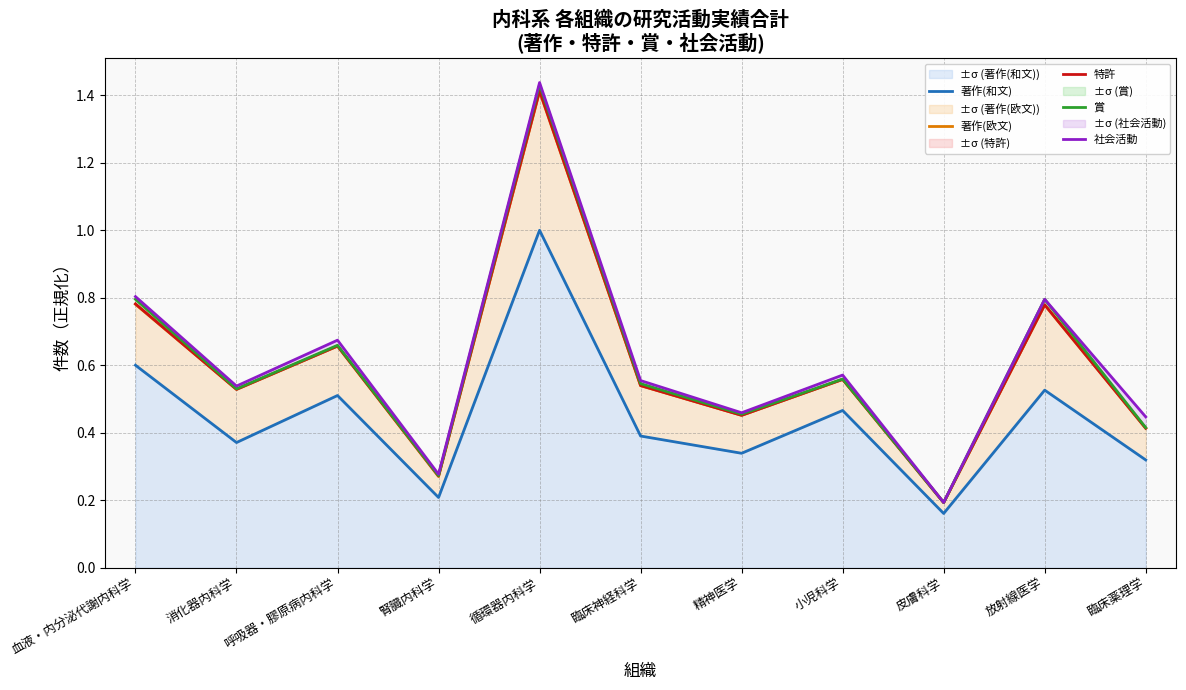

What is the label of the 6th point from the left?

臨床神経科学